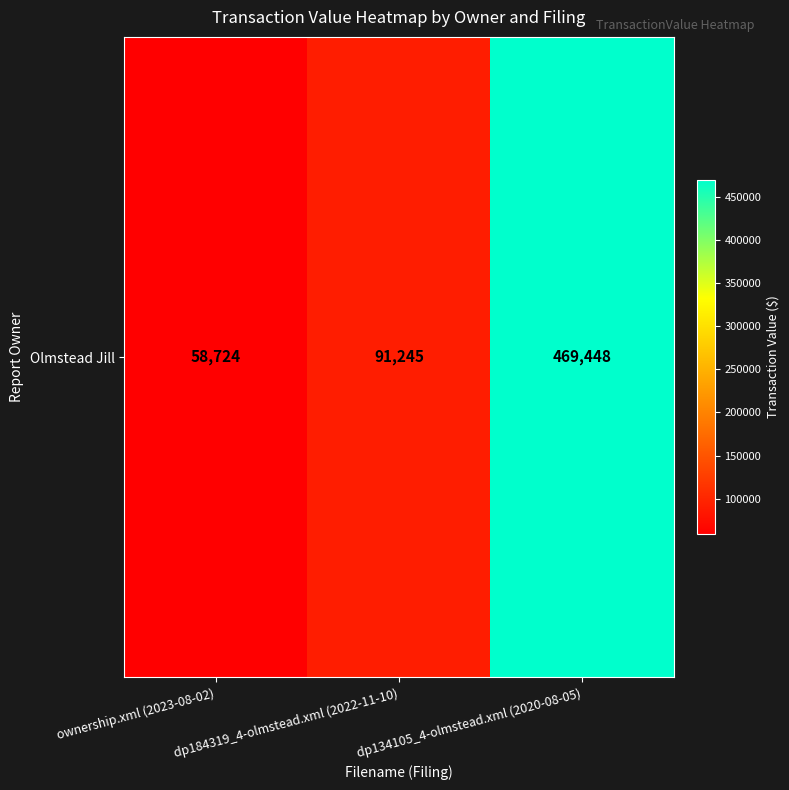

Reading right to left, what are all the values shown in this chart?

dp134105_4-olmstead.xml (2020-08-05)=469448	dp184319_4-olmstead.xml (2022-11-10)=91245	ownership.xml (2023-08-02)=58724